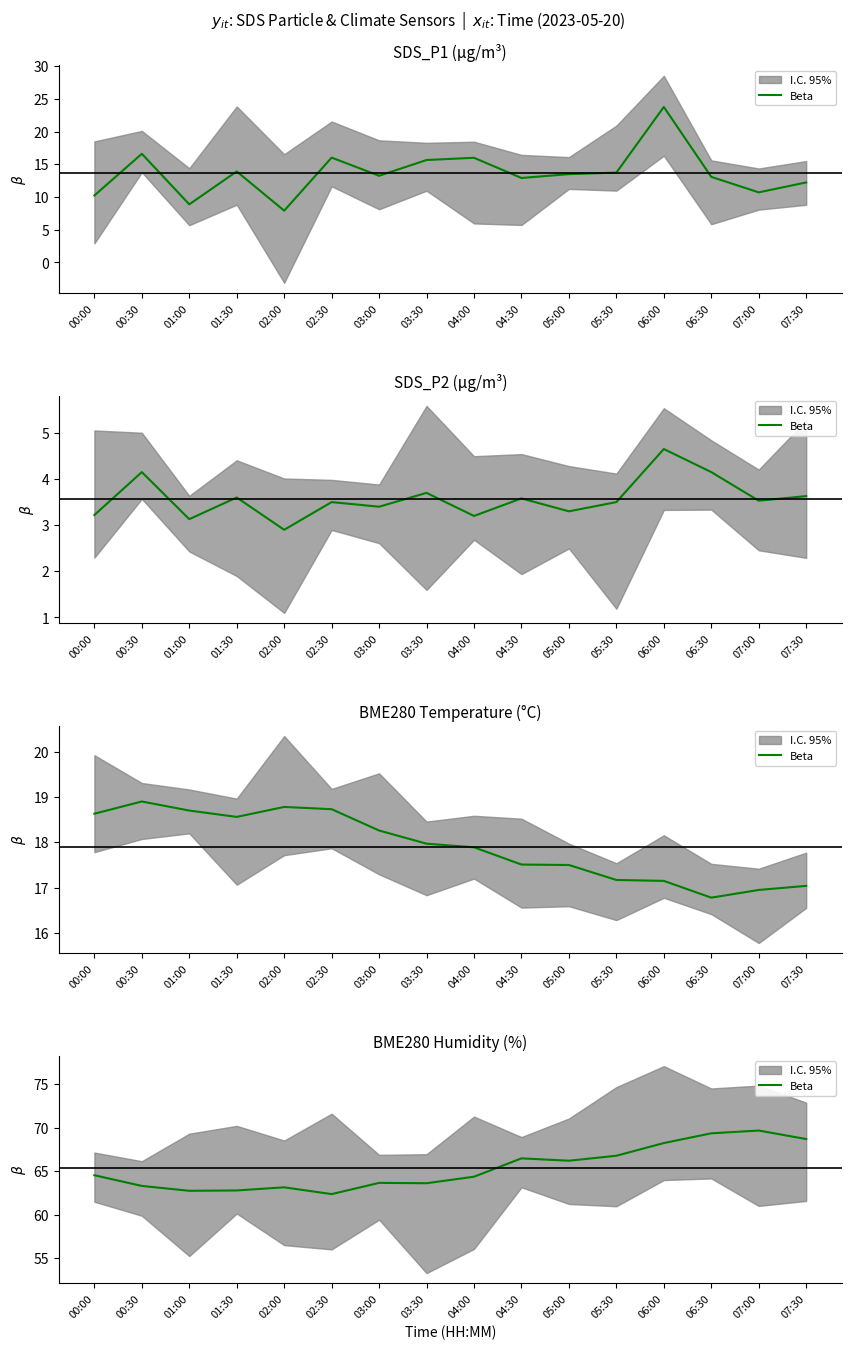

Which has a higher value, 03:00 or 06:00?

06:00